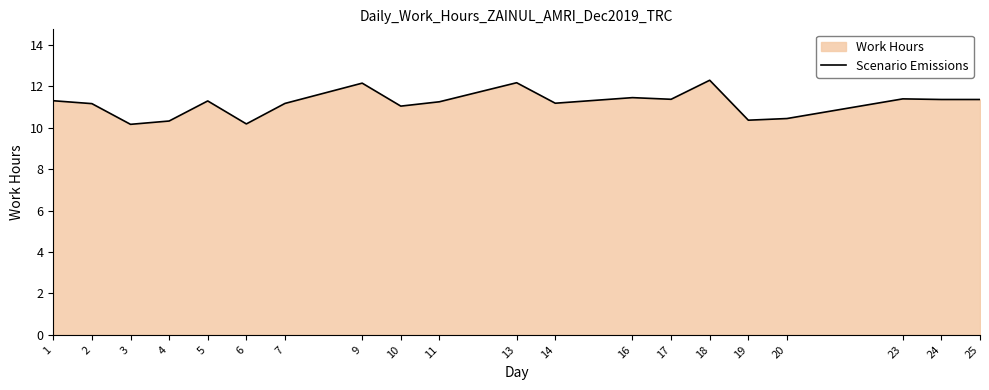

Where does the data first go above 11?

1